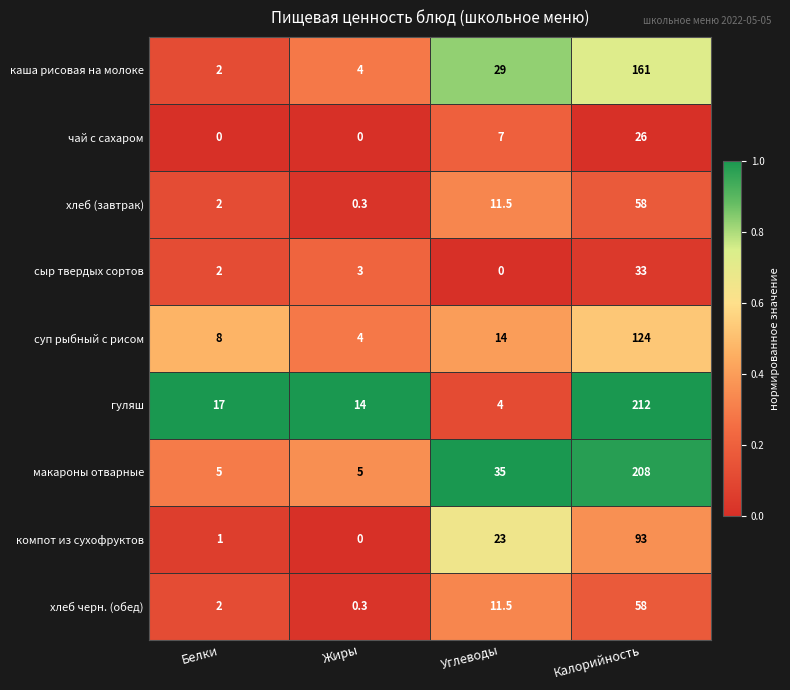

Is the value of компот из сухофруктов at Калорийность greater than the value of суп рыбный с рисом at Белки?

Yes